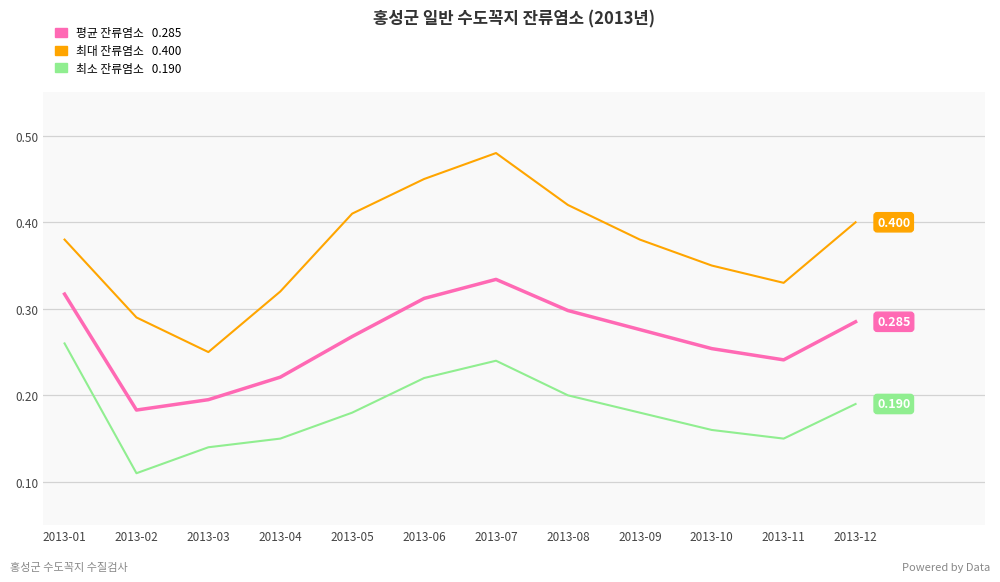

Is this an area chart (filled region under the line)?

No